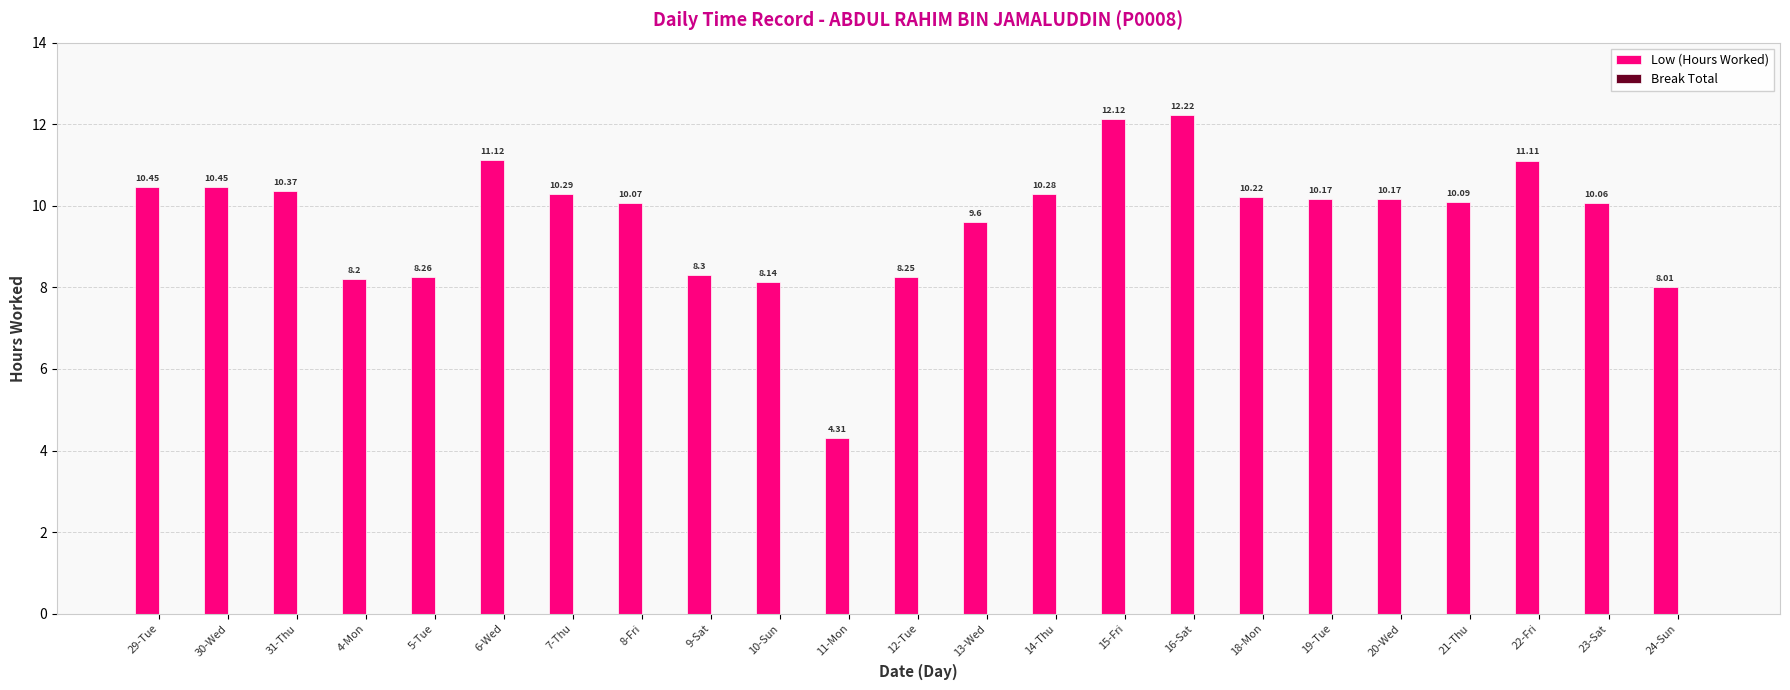

What is the label of the 18th bar from the right?

6-Wed